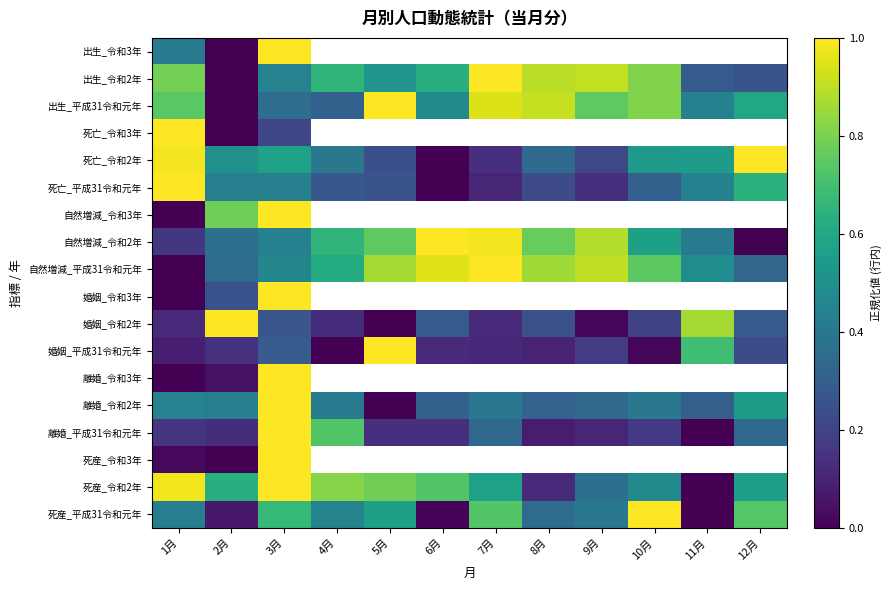

What is the average value of the 死亡_令和2年 series?

0.5